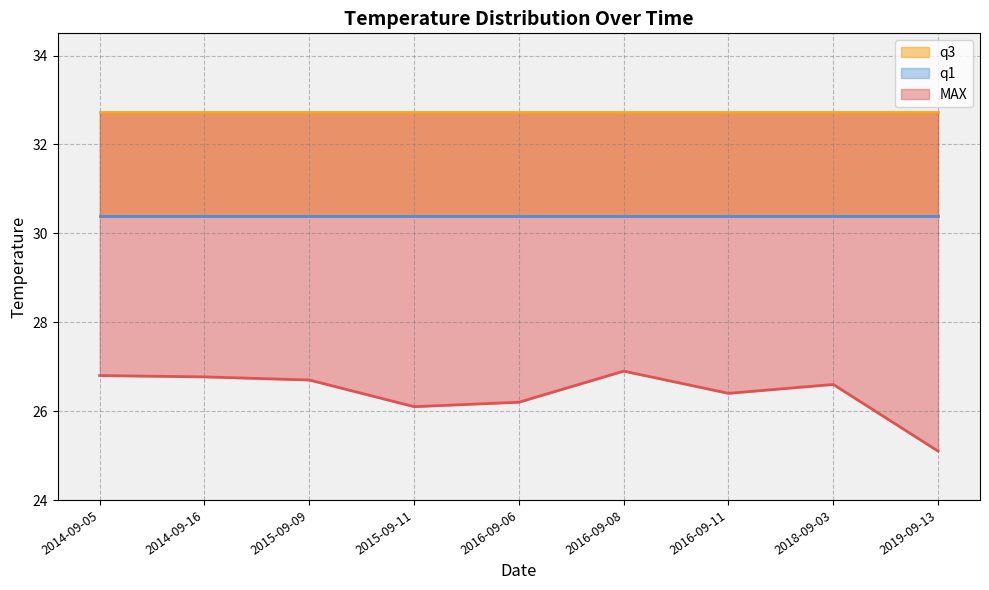

What is the highest value of the MAX series?

26.9